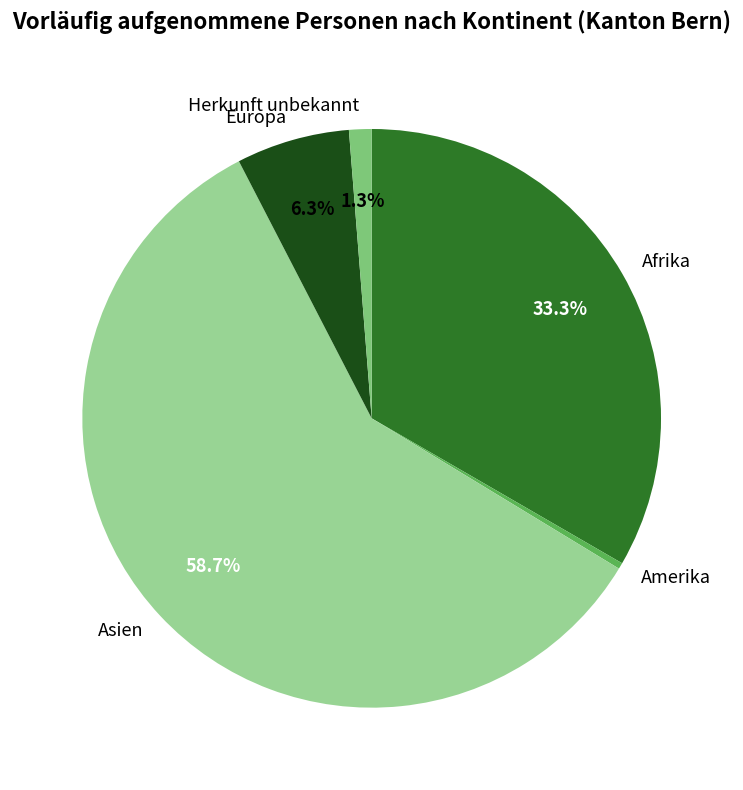

Rank the categories by value from lowest to highest.

Amerika, Herkunft unbekannt, Europa, Afrika, Asien